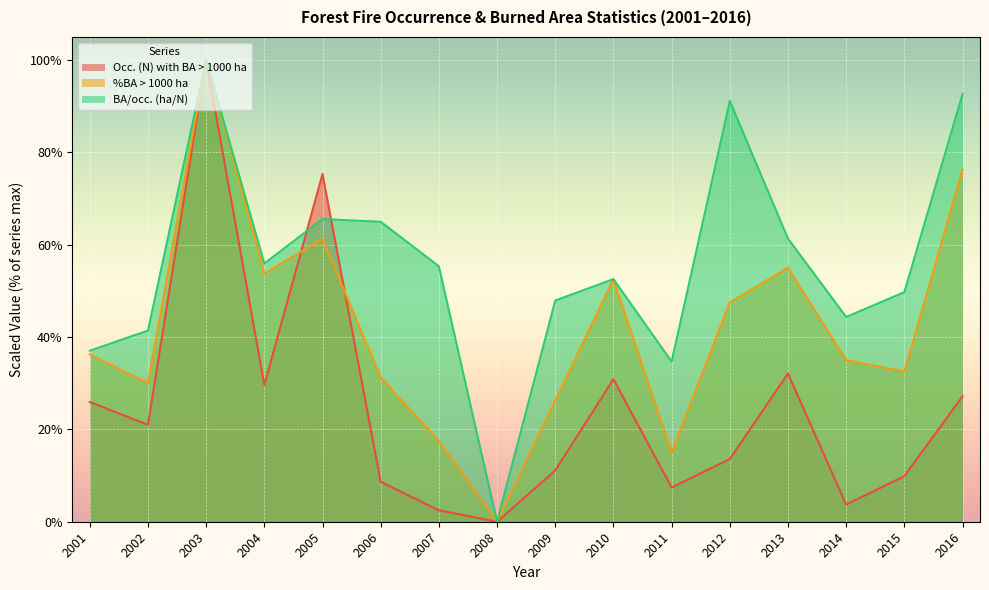

What is the spread (max minus min) of values at 2004?

26.3